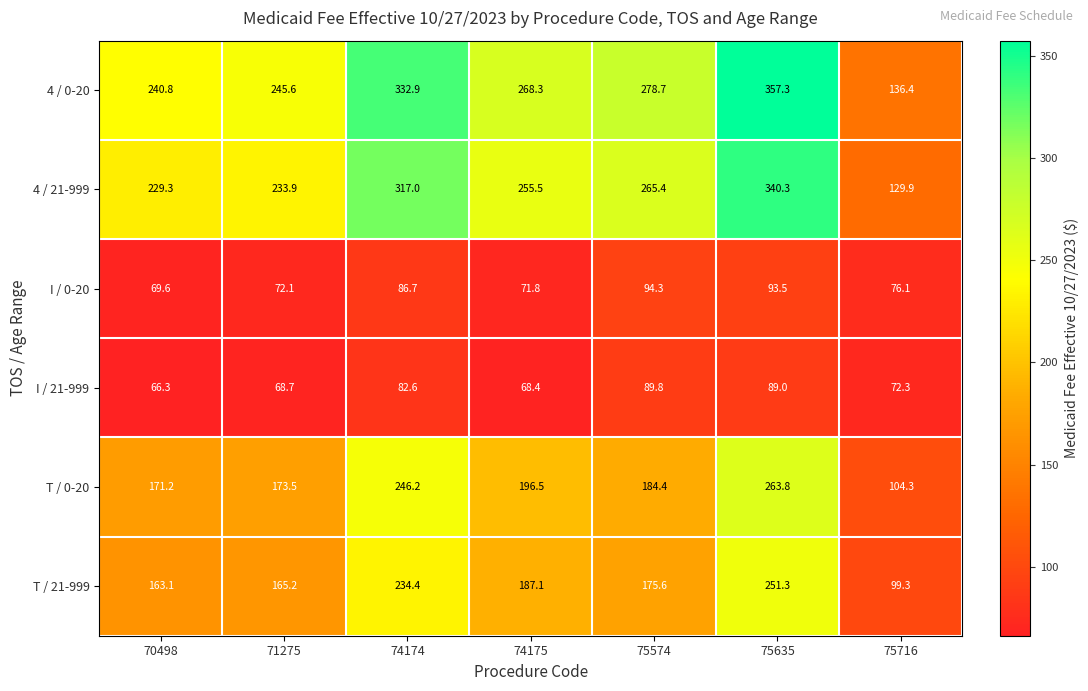

How many categories are shown in the chart?

7